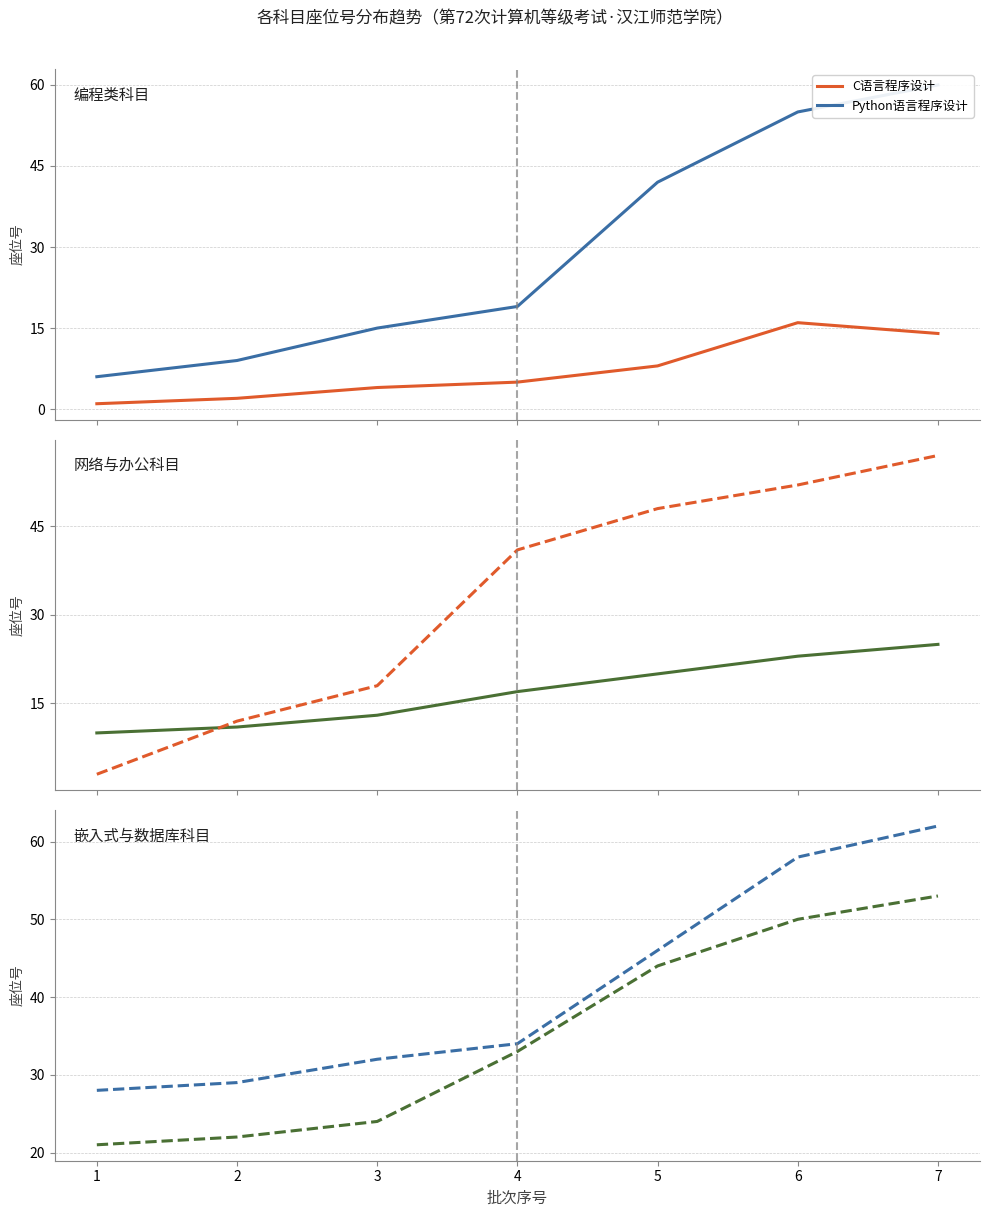

Reading left to right, extract all data points from this chart.

C语言程序设计: 1	2	4	5	8	16	14
Python语言程序设计: 6	9	15	19	42	55	60
网络技术: 10	11	13	17	20	23	25
MS Office高级应用与设计: 3	12	18	41	48	52	57
嵌入式系统开发技术: 21	22	24	33	44	50	53
数据库技术: 28	29	32	34	46	58	62